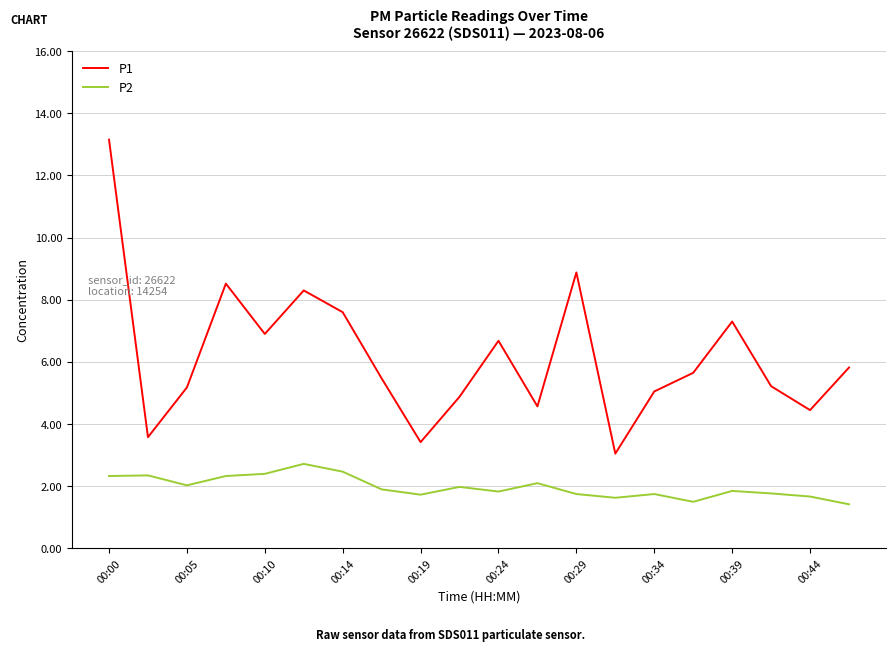

True or false: P2 and P1 cross at least once.

False